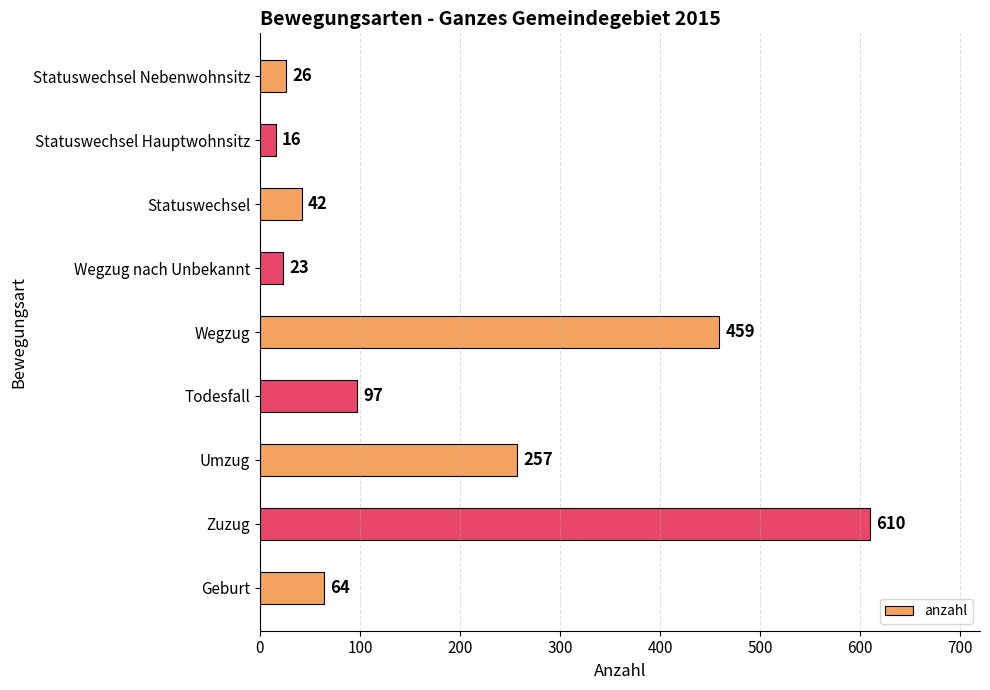

What is the ratio of the value at Umzug to the value at Zuzug?

0.4